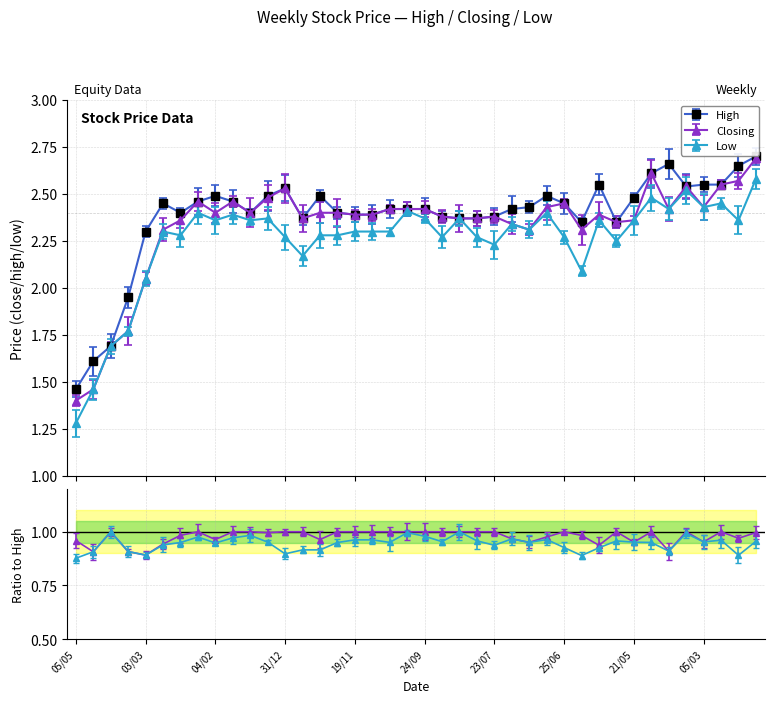

Where is High nearest to the value 2?

10/03